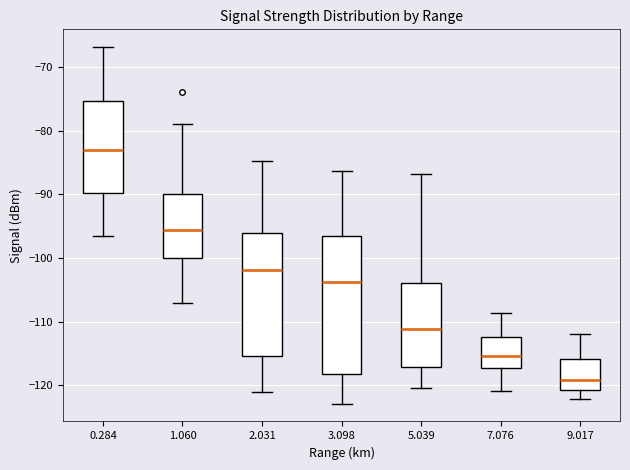

Where is the lower edge of the box at x = 7.076 on the y-axis? The values are not printed on the chart, so give them approximately, as read against the axis.

-117